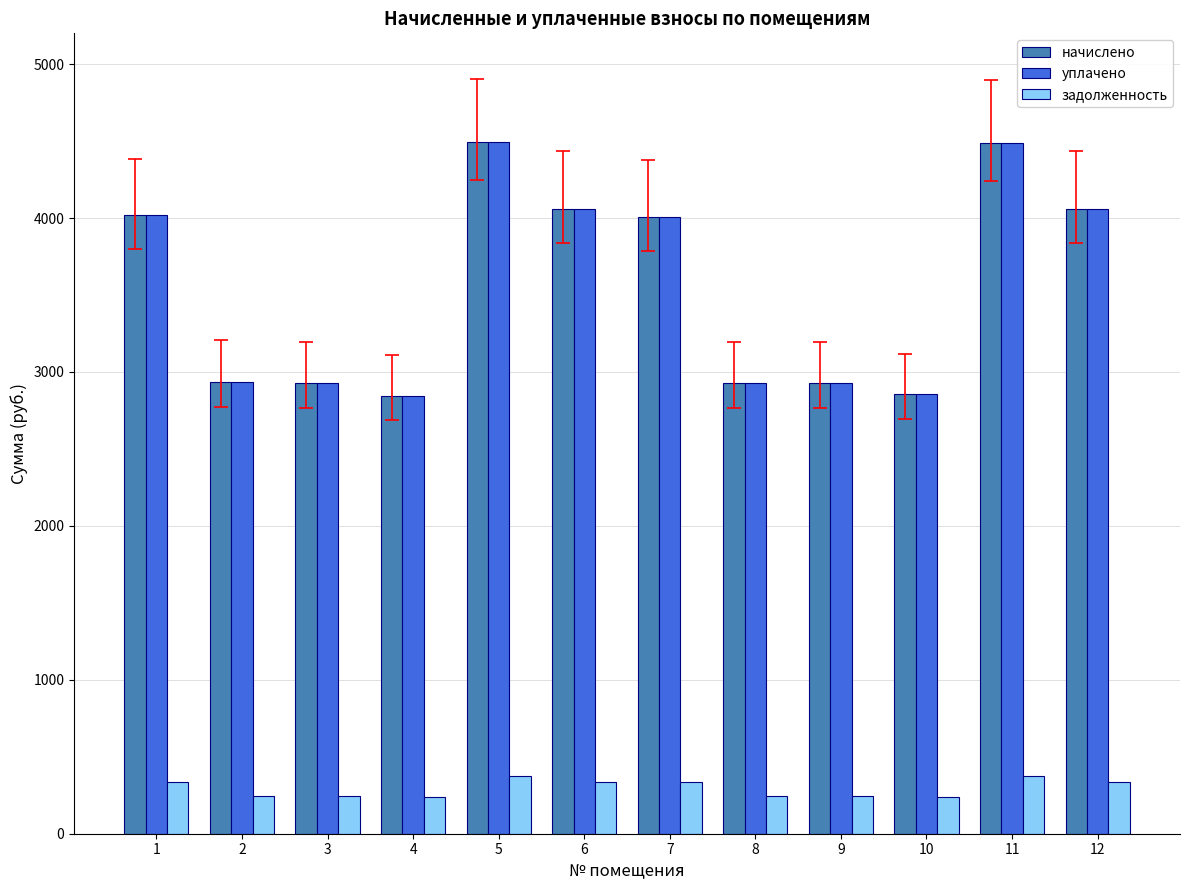

What is the value of the уплачено bar at the 7th from the left?

4009.2